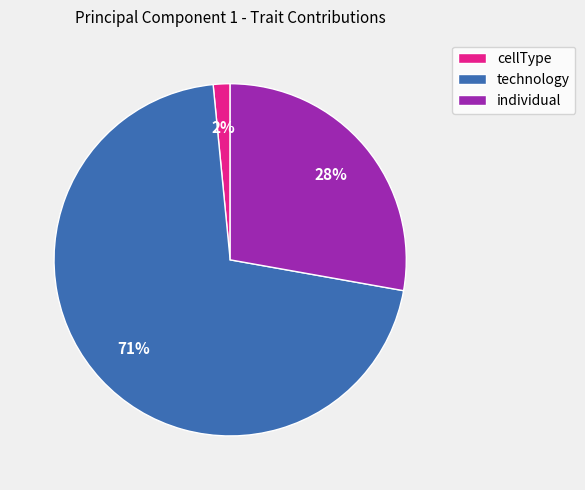

What is the smallest slice in the pie chart?

cellType